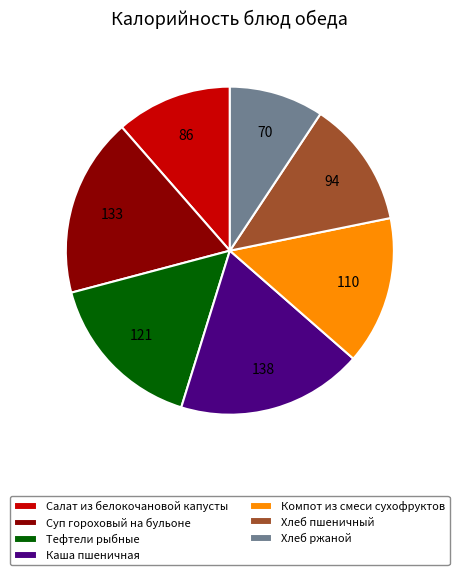

How many slices are in this pie chart?

7